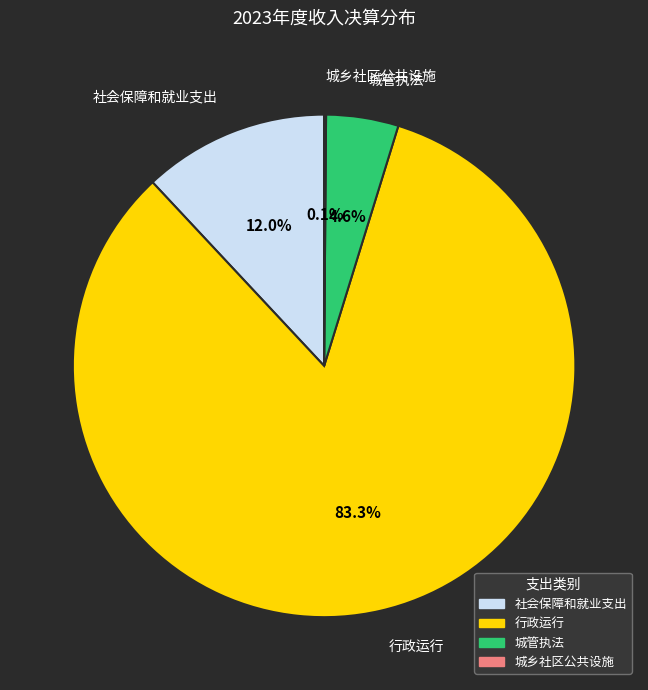

Is there any slice that represents more than half of the pie?

Yes